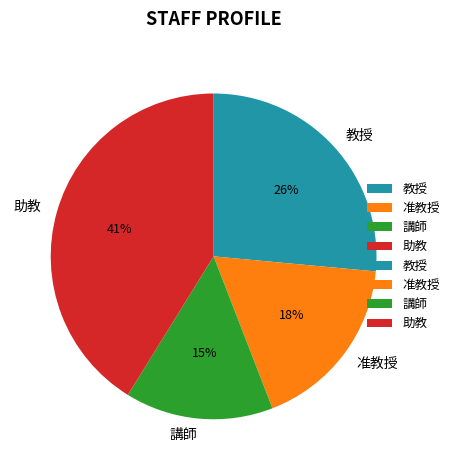

To the nearest percent, what percentage of the pie is 助教?

41%